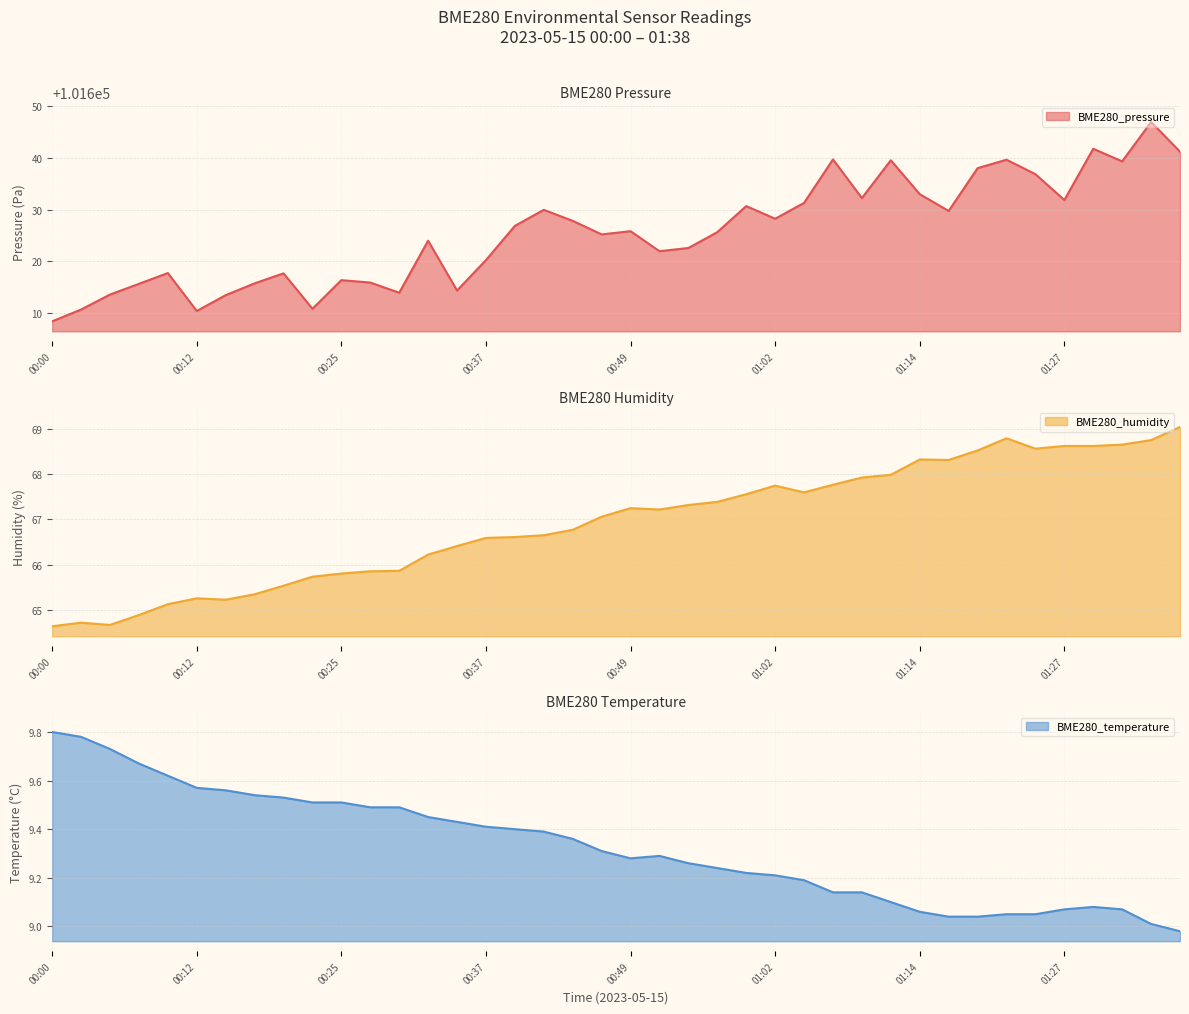

At which category does BME280_pressure reach its first local valley?

00:12